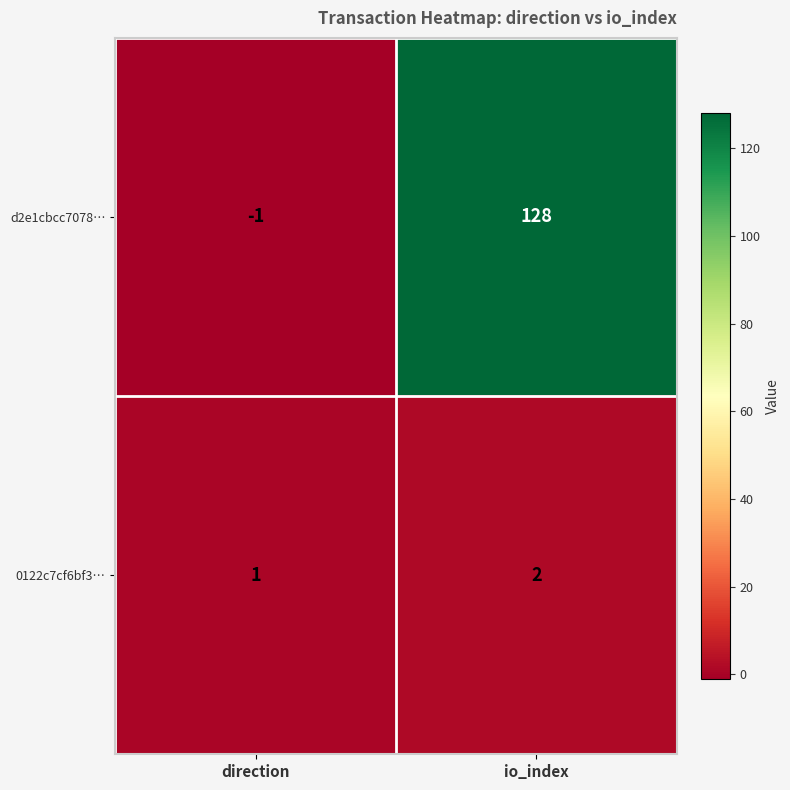

List the series in order of their peak value, highest first.

d2e1cbcc7078…, 0122c7cf6bf3…